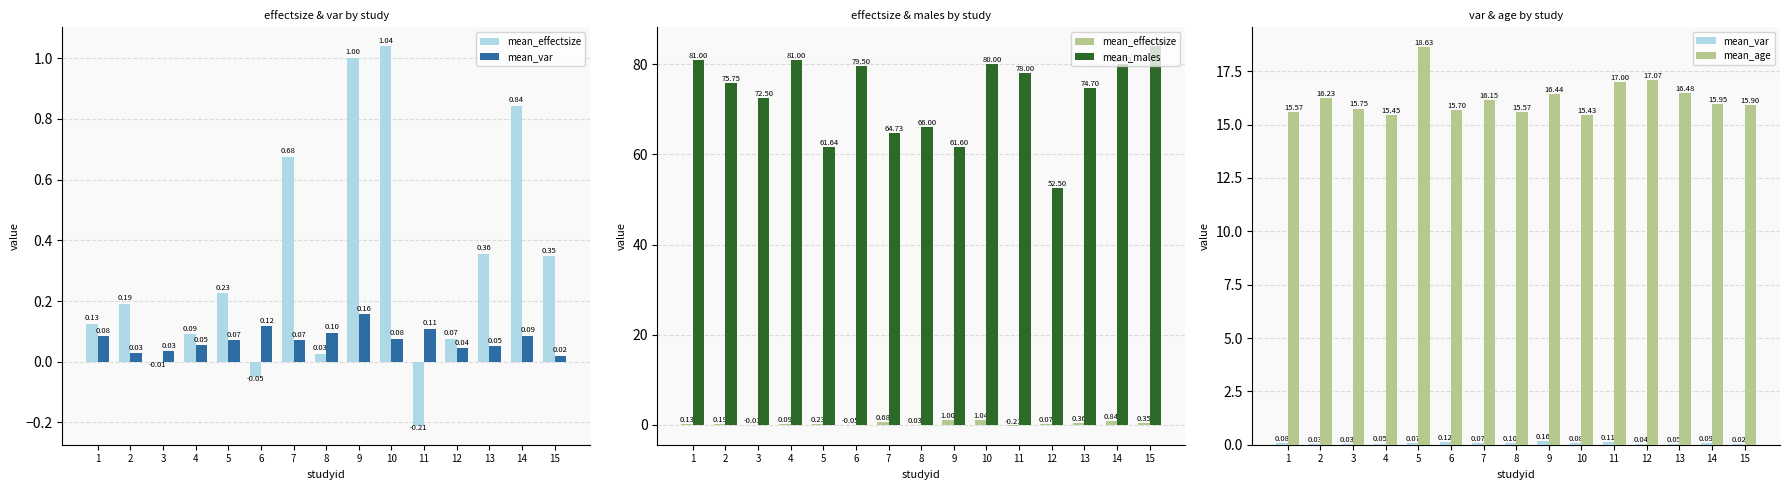

What is the value of the mean_age bar at the 9th from the left?

16.4